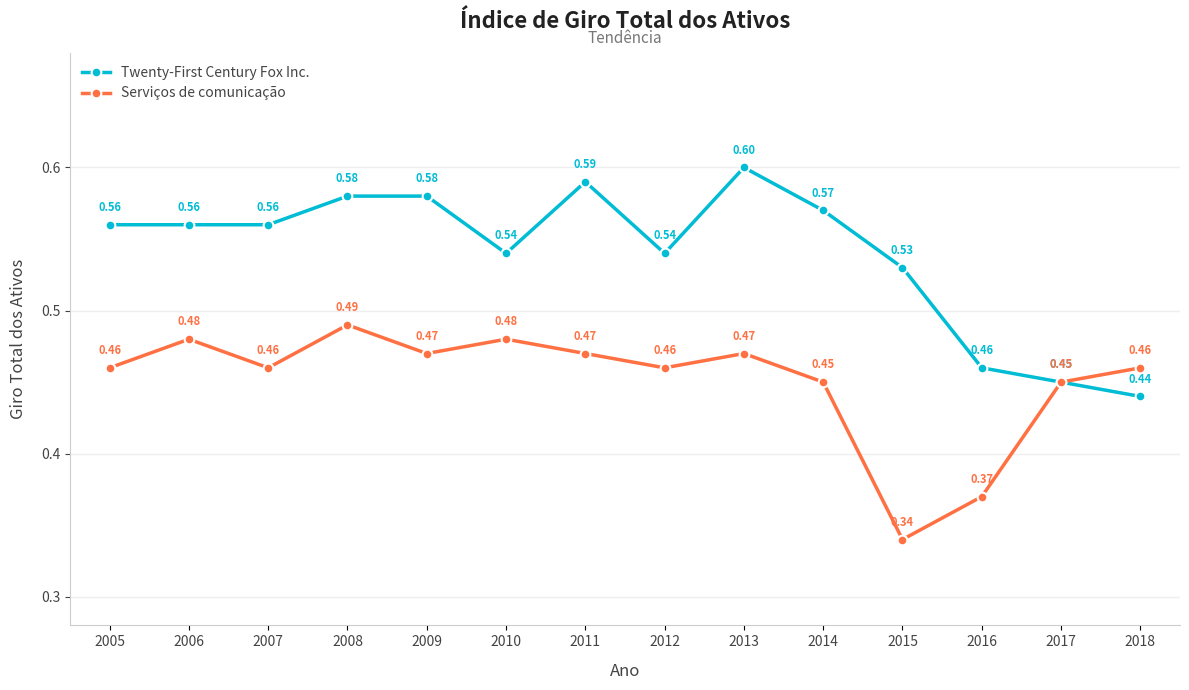

In Serviços de comunicação, how many points are lower than both neighbors (excluding endpoints)?

4